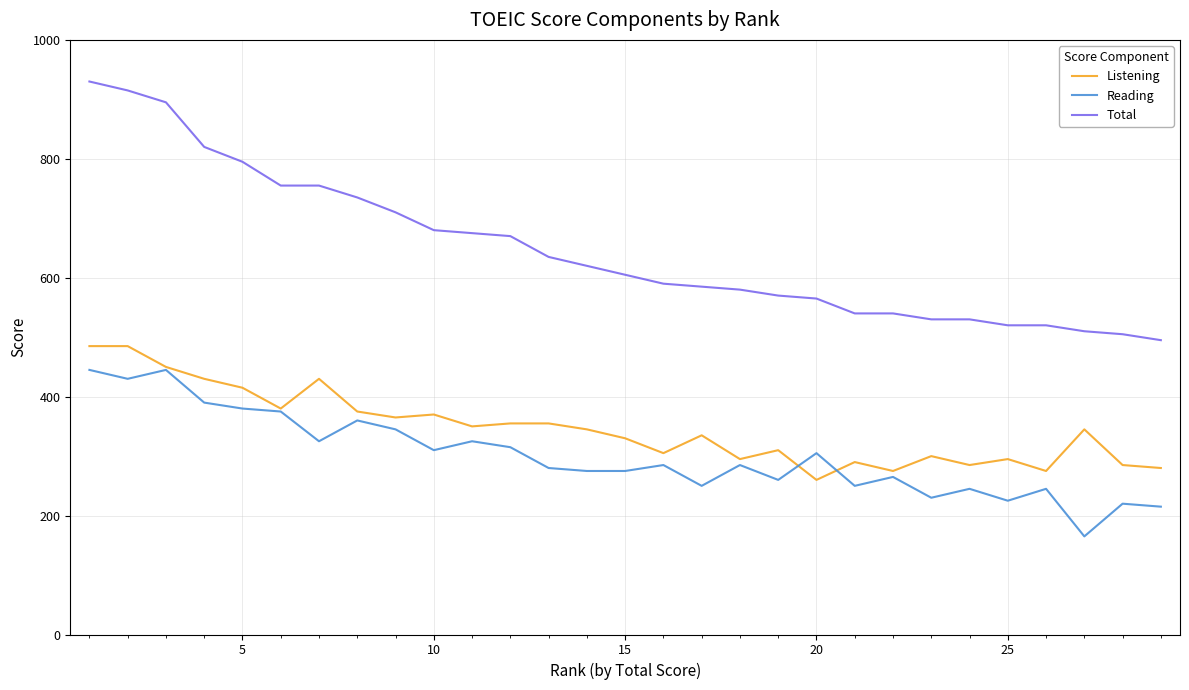

True or false: Reading and Listening cross at least once.

True